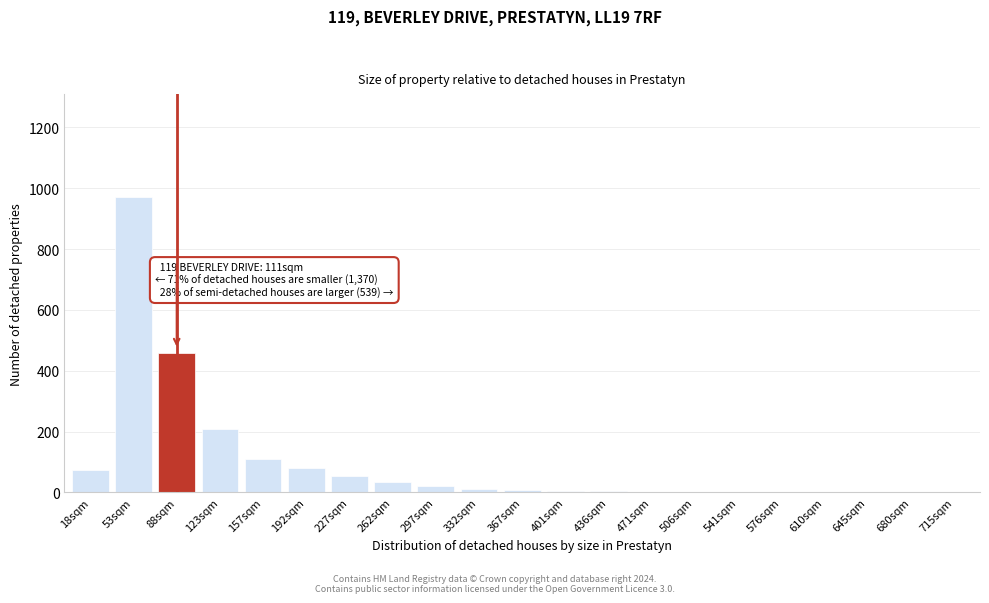

Where is the data nearest to the value 485?

88sqm